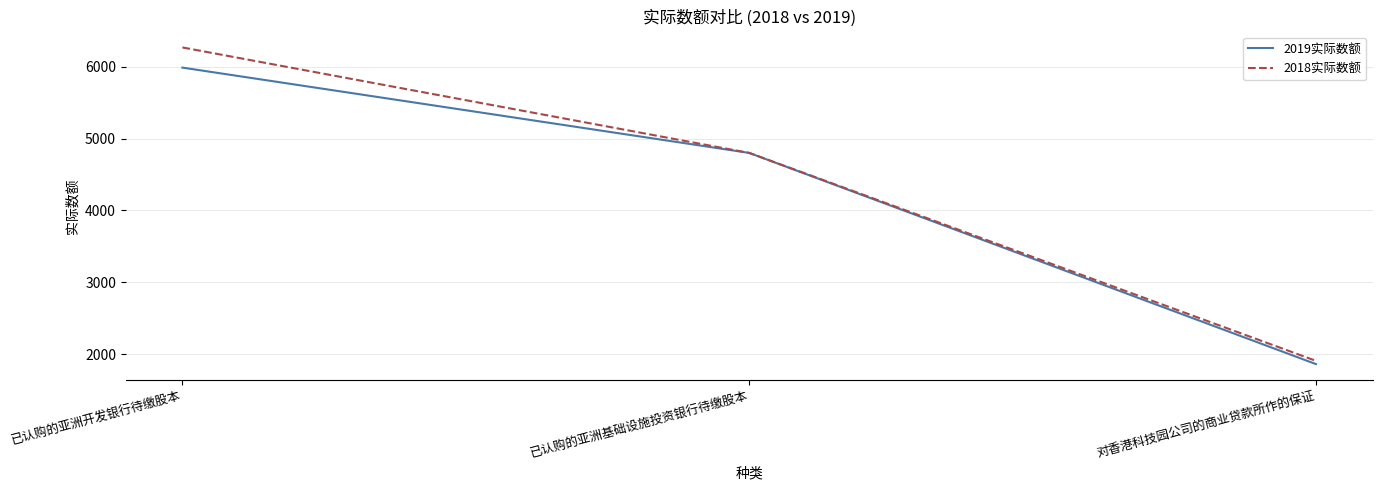

Reading left to right, transcribe all the data shown in this chart.

2019实际数额: 5985	4800	1866
2018实际数额: 6265	4800	1911